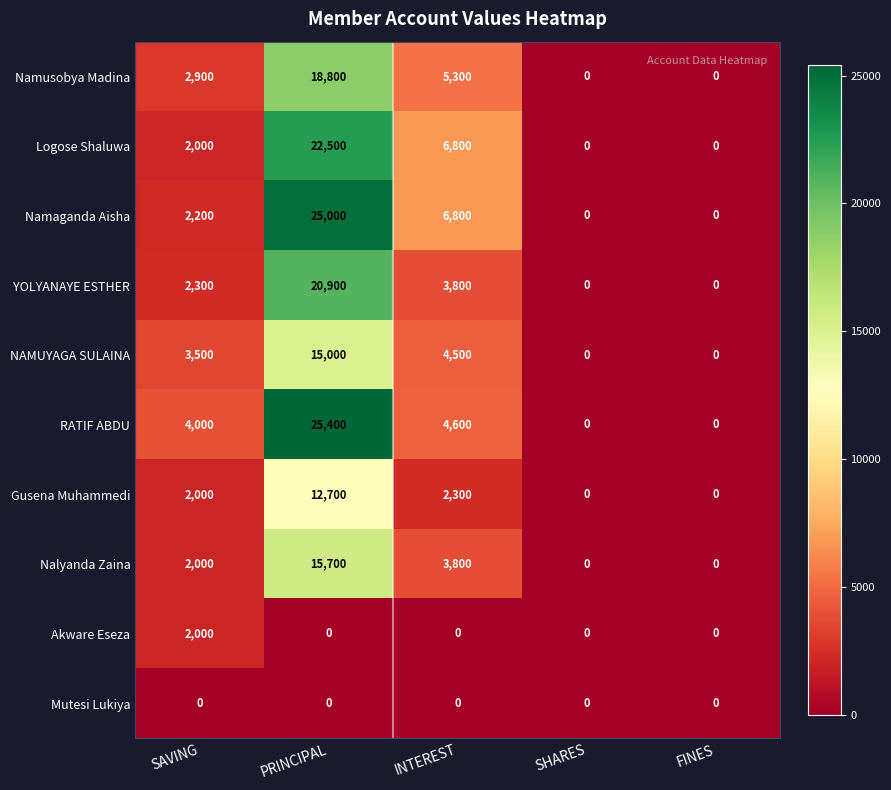

What is the total value across all series at SAVING?

22900